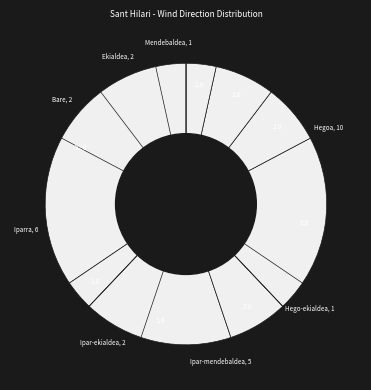

Count the number of slices in the pie.

8